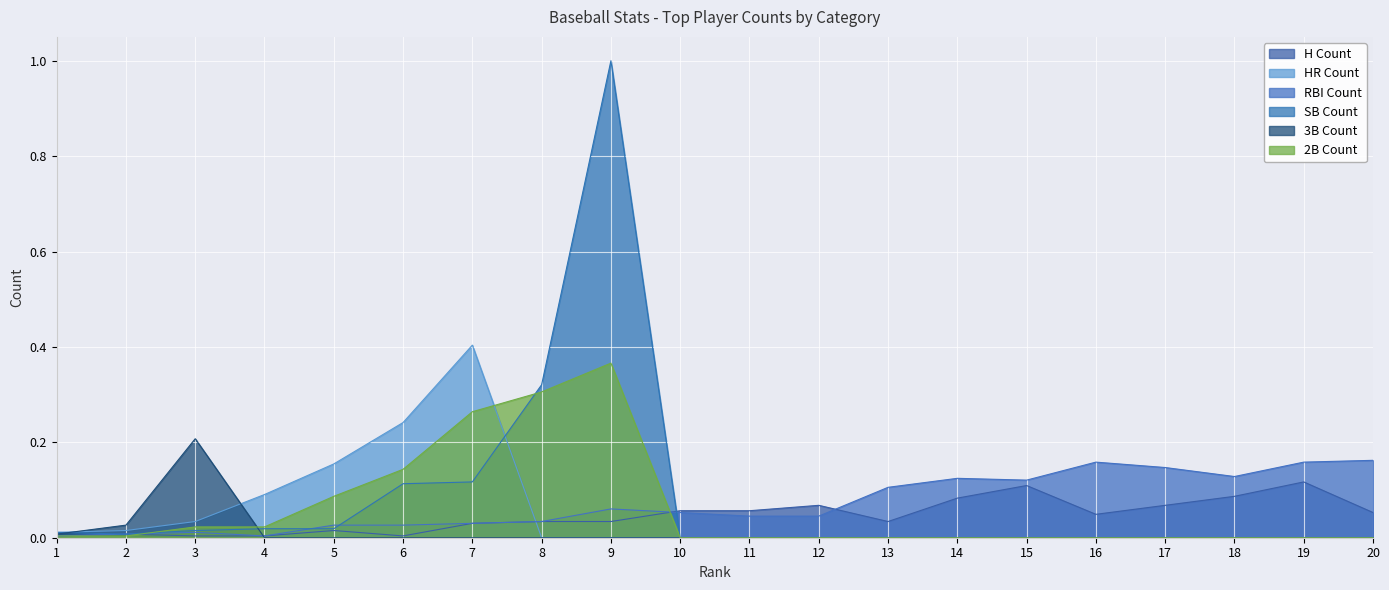

How many intersections are there between HR Count and 3B Count?

2